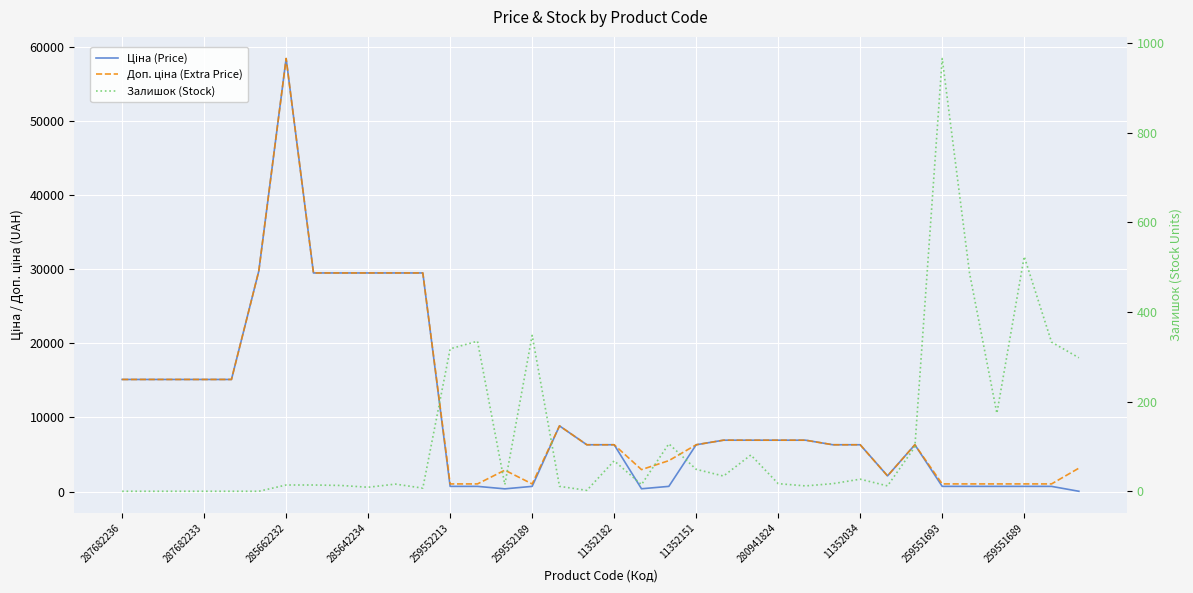

Where does the Залишок (Stock) series first go above 17?

259552213